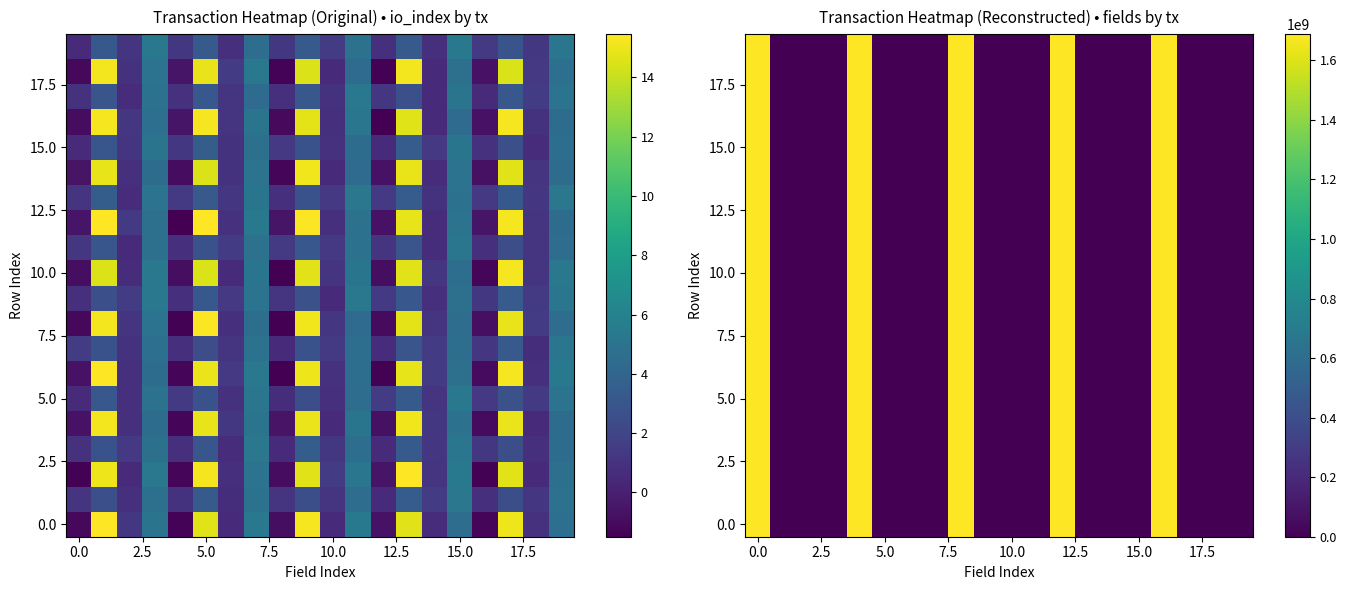

What is the minimum value shown in the chart?

-1.4